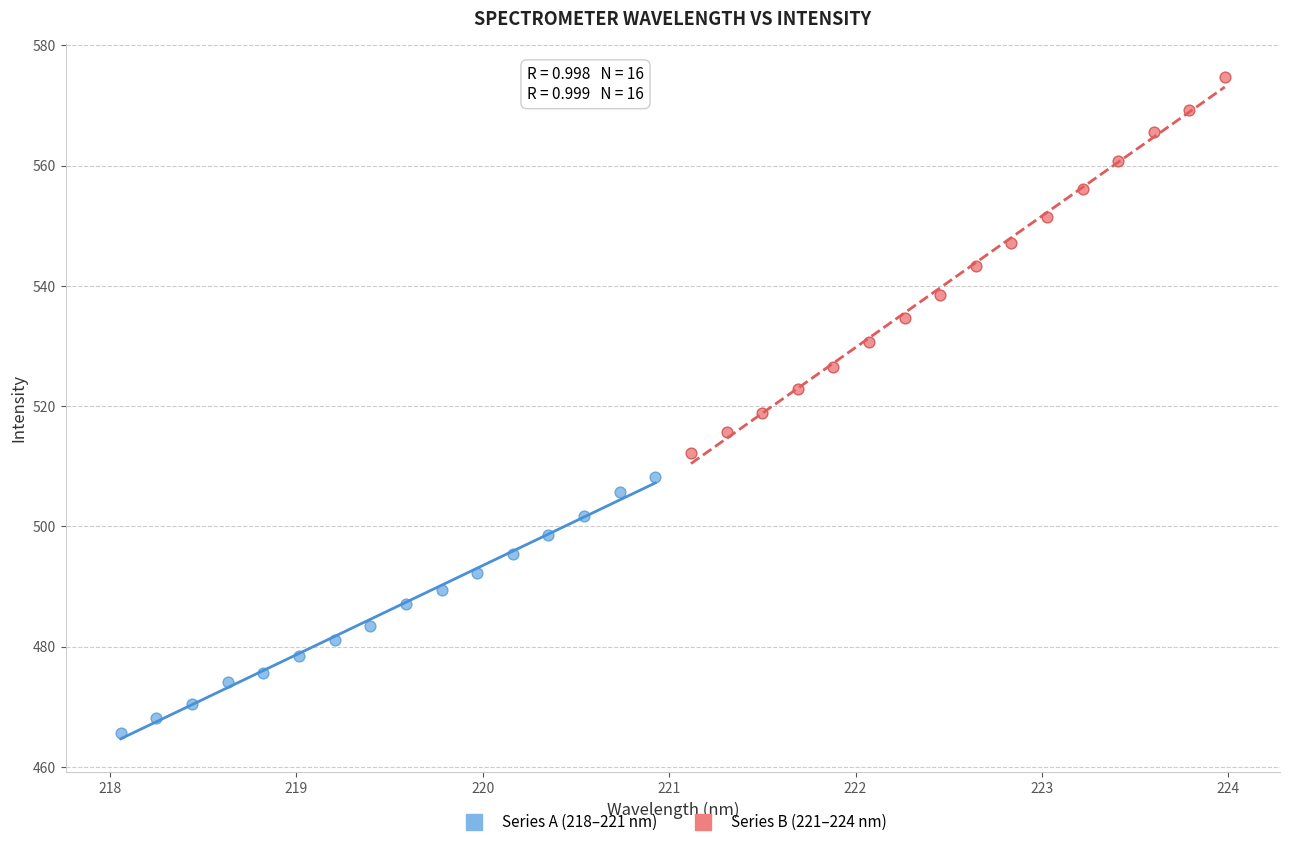

Which series contains the lowest Y value?

Series A (218–221 nm)